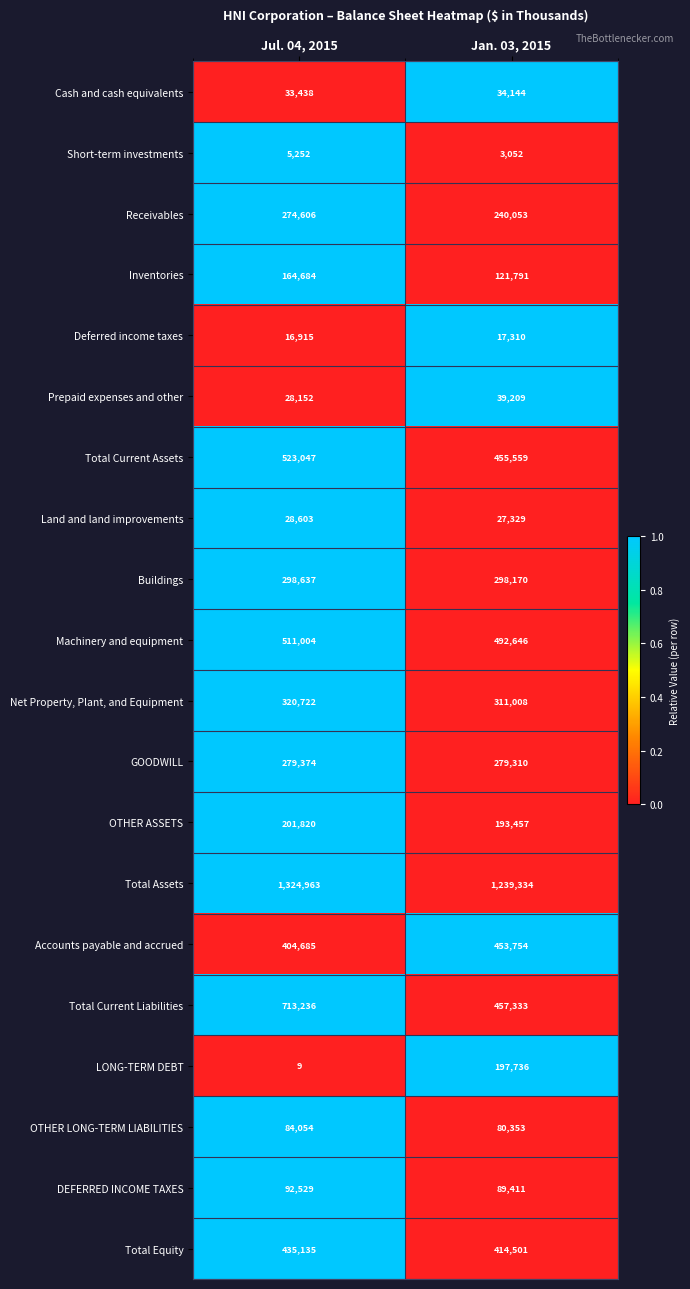

How many distinct data groups are displayed?

20